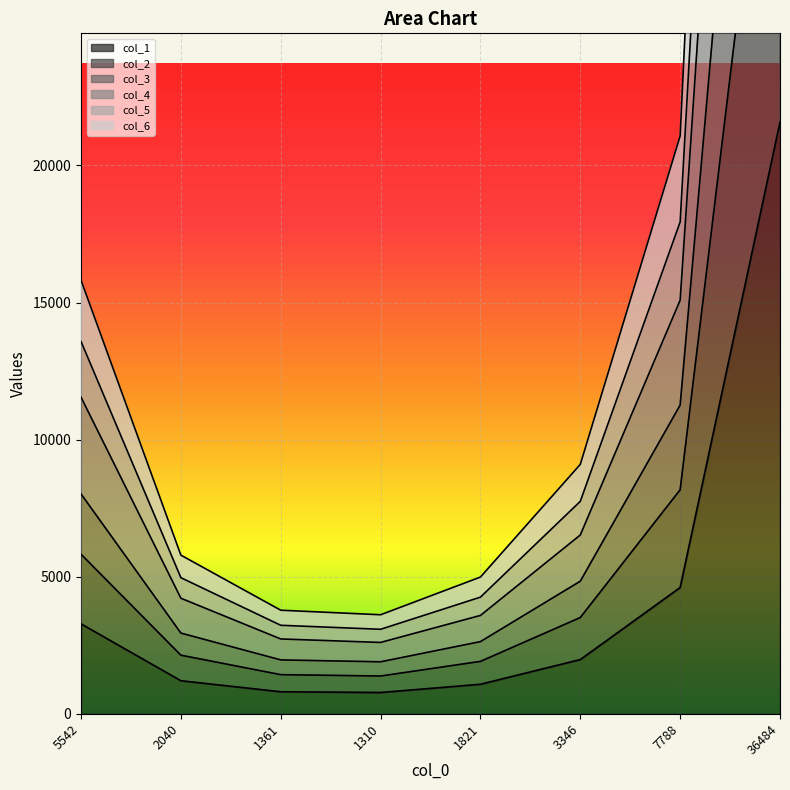

True or false: col_6 and col_1 cross at least once.

False